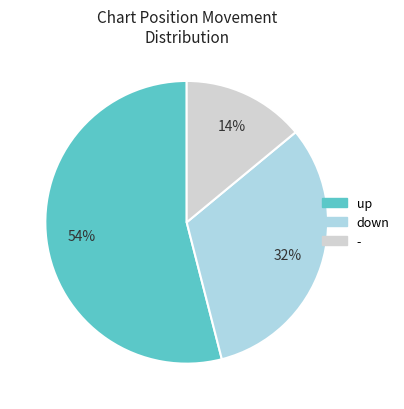

How many slices are in this pie chart?

3